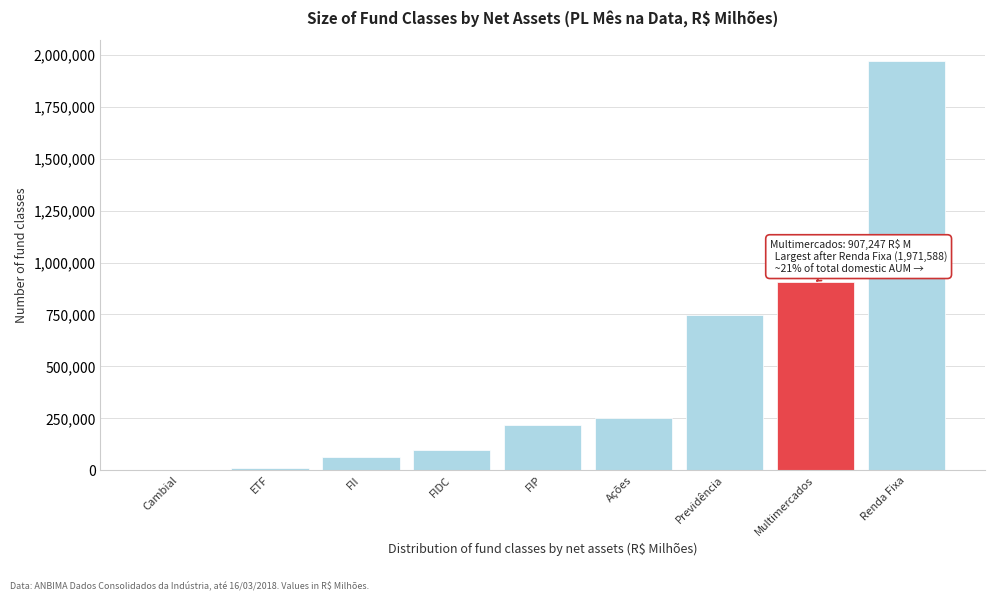

What is the sum of the values at Multimercados and Renda Fixa?

2878834.9